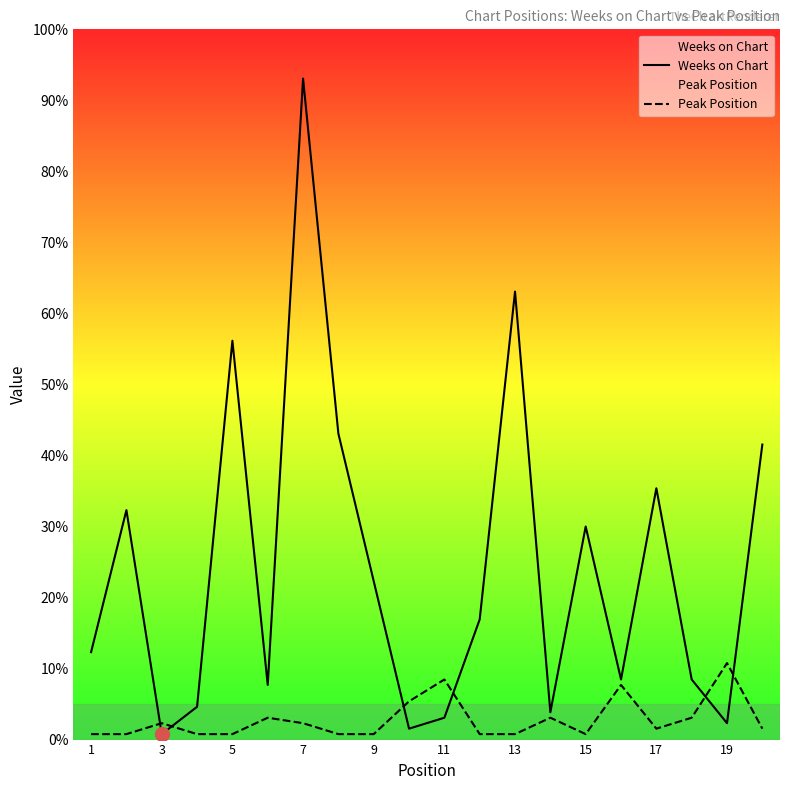

Is it true that Peak Position equals 2 at 7?

False